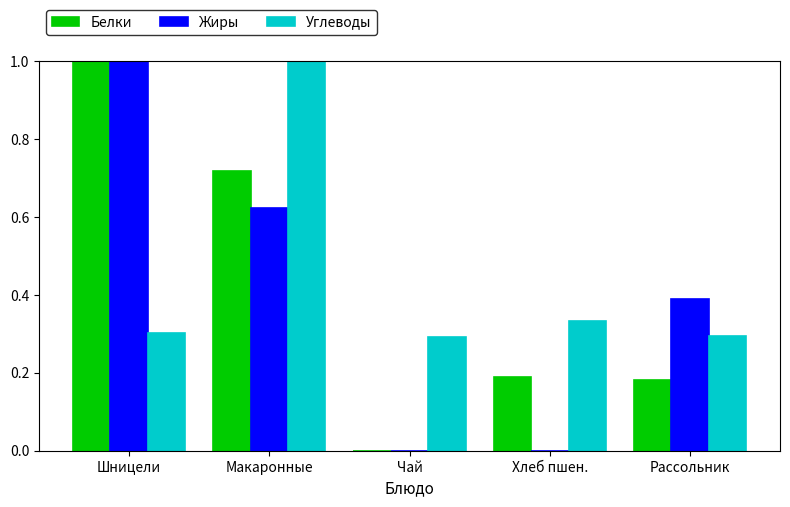

What value does the Углеводы series have at Макаронные?

1.0